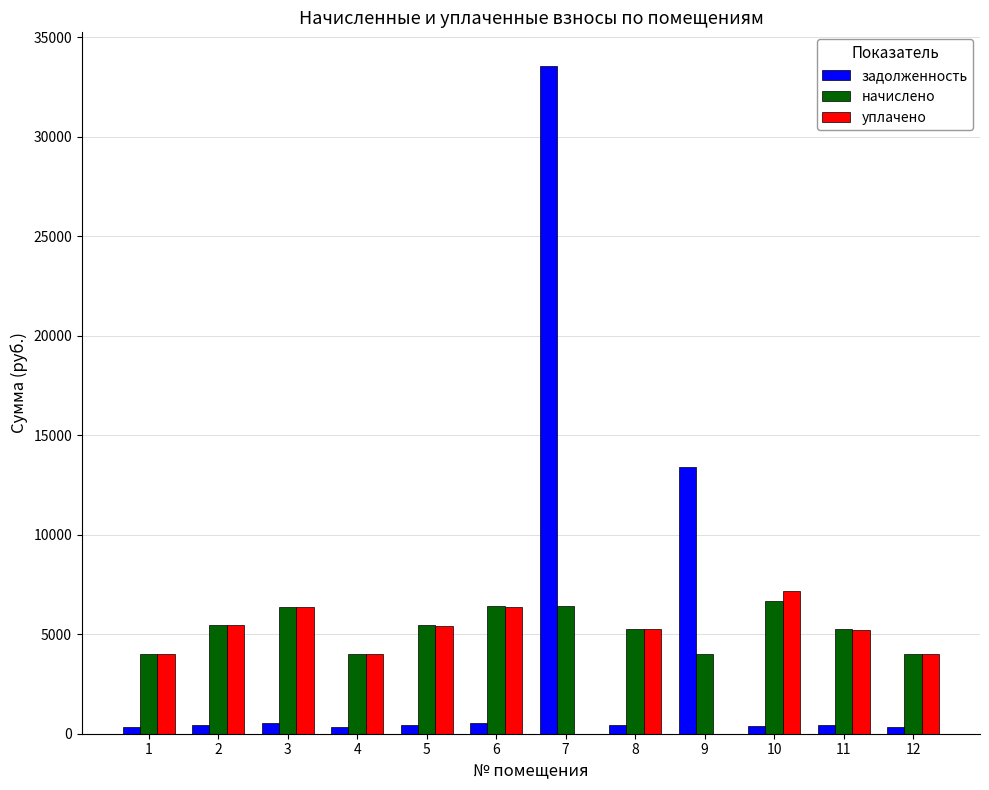

What is the total value across all series at 9?

17433.6